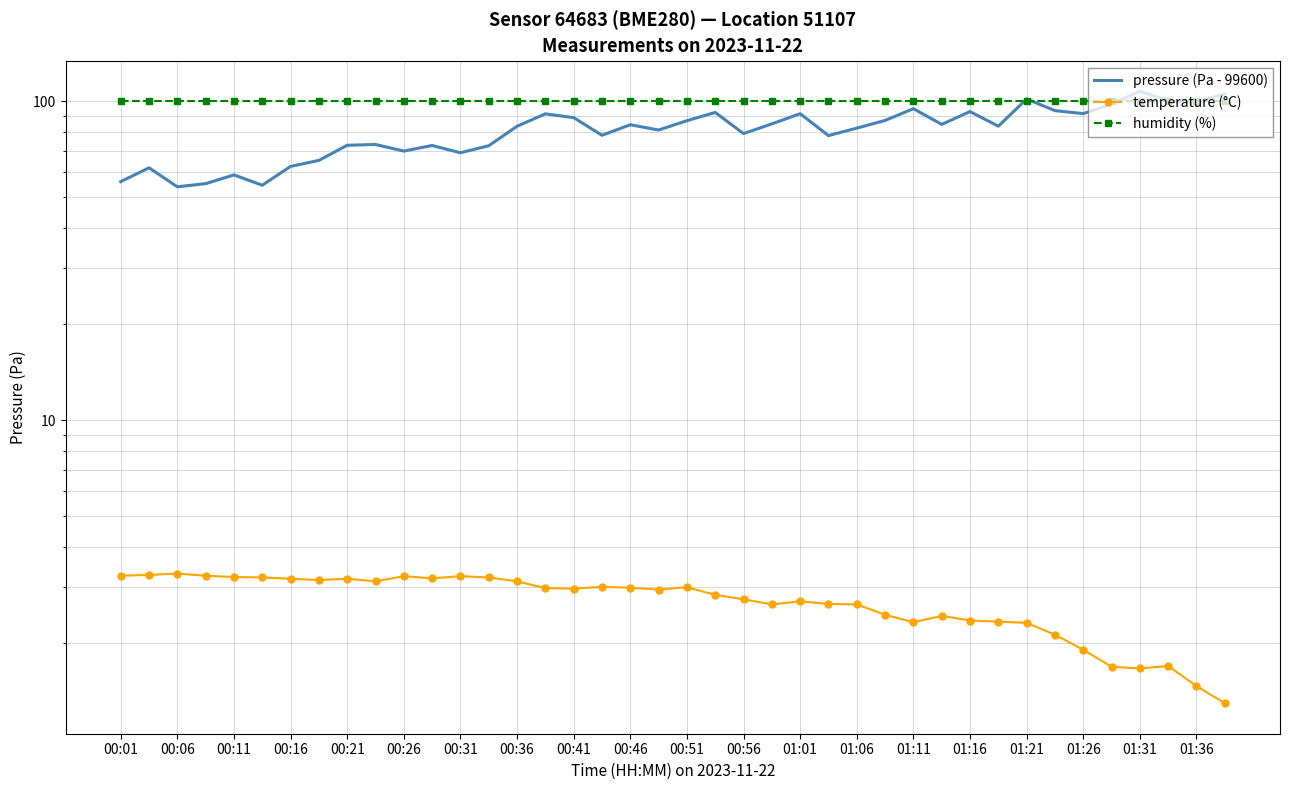

Reading left to right, what are all the values shown in this chart?

pressure (Pa - 99600): 56.0	61.9	54.0	55.2	58.8	54.6	62.5	65.3	72.8	73.2	69.8	72.7	69.0	72.6	83.6	91.4	88.9	78.3	84.5	81.3	87.0	92.3	79.2	85.0	91.5	78.1	82.4	87.1	94.8	84.7	92.9	83.6	101.7	93.5	91.5	98.0	107.6	100.5	99.3	105.5
temperature (°C): 3.3	3.3	3.3	3.3	3.2	3.2	3.2	3.2	3.2	3.1	3.2	3.2	3.2	3.2	3.1	3.0	3.0	3.0	3.0	3.0	3.0	2.8	2.8	2.6	2.7	2.7	2.6	2.5	2.3	2.4	2.4	2.3	2.3	2.1	1.9	1.7	1.7	1.7	1.5	1.3
humidity (%): 100.0	100.0	100.0	100.0	100.0	100.0	100.0	100.0	100.0	100.0	100.0	100.0	100.0	100.0	100.0	100.0	100.0	100.0	100.0	100.0	100.0	100.0	100.0	100.0	100.0	100.0	100.0	100.0	100.0	100.0	100.0	100.0	100.0	100.0	100.0	100.0	100.0	100.0	100.0	100.0